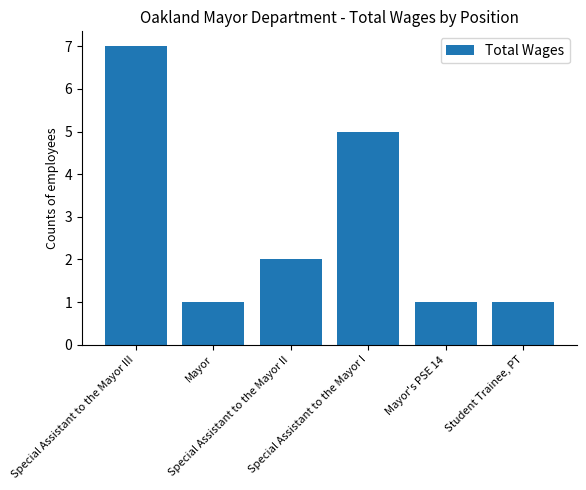

Reading right to left, list all the values displayed in this chart.

1	1	5	2	1	7